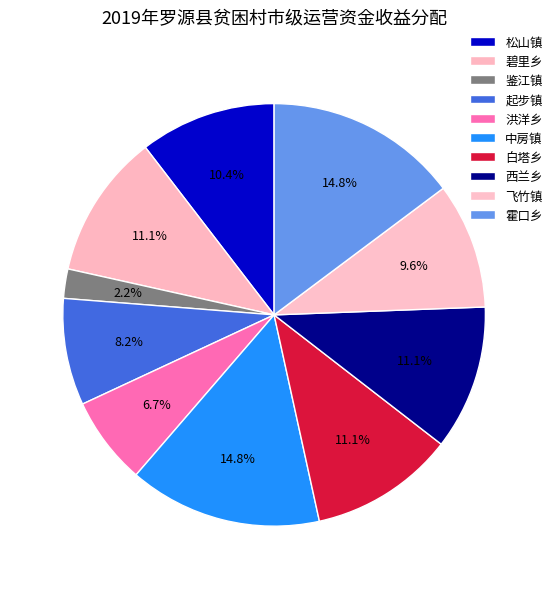

To the nearest percent, what portion does 起步镇 represent?

8%